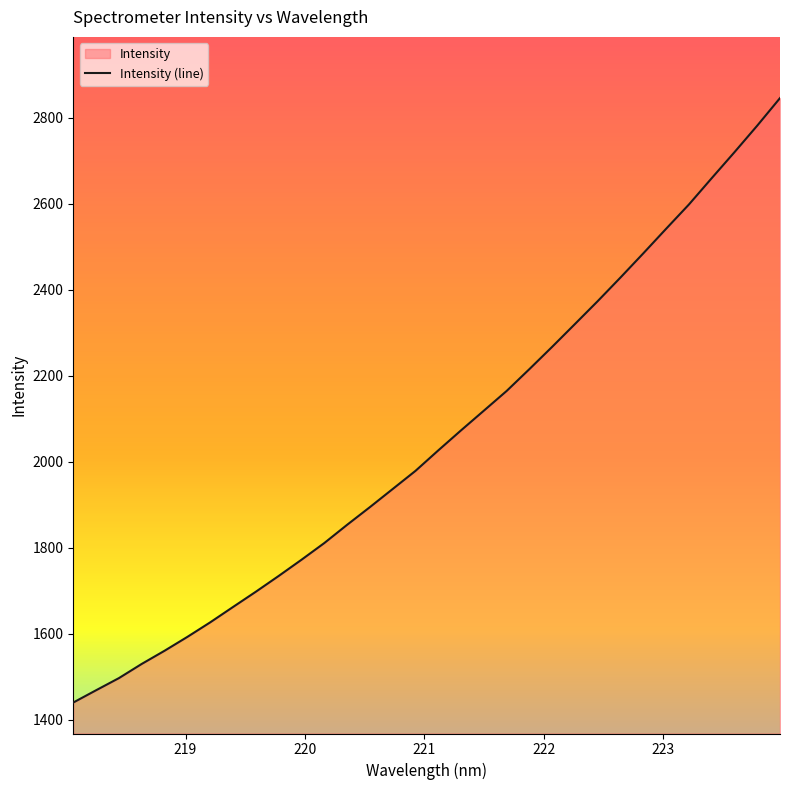

True or false: there are more than 0 points higher than both neighbors.

False